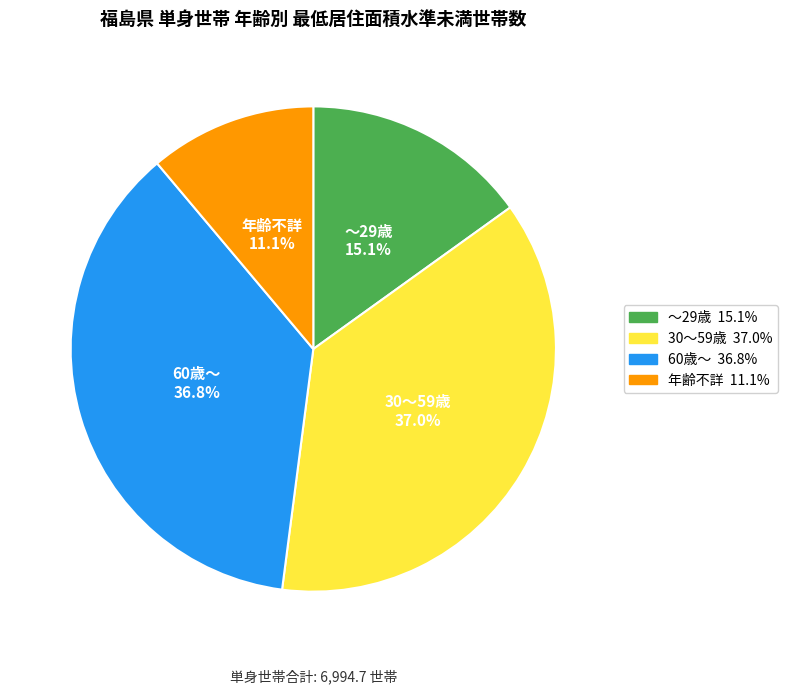

Between 30～59歳 and ～29歳, which is larger?

30～59歳